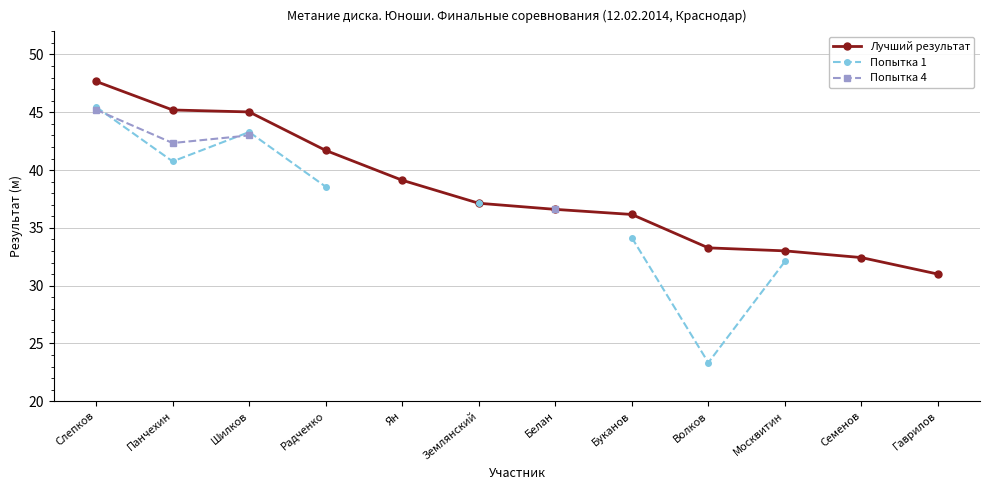

What is the minimum value shown in the chart?

23.3